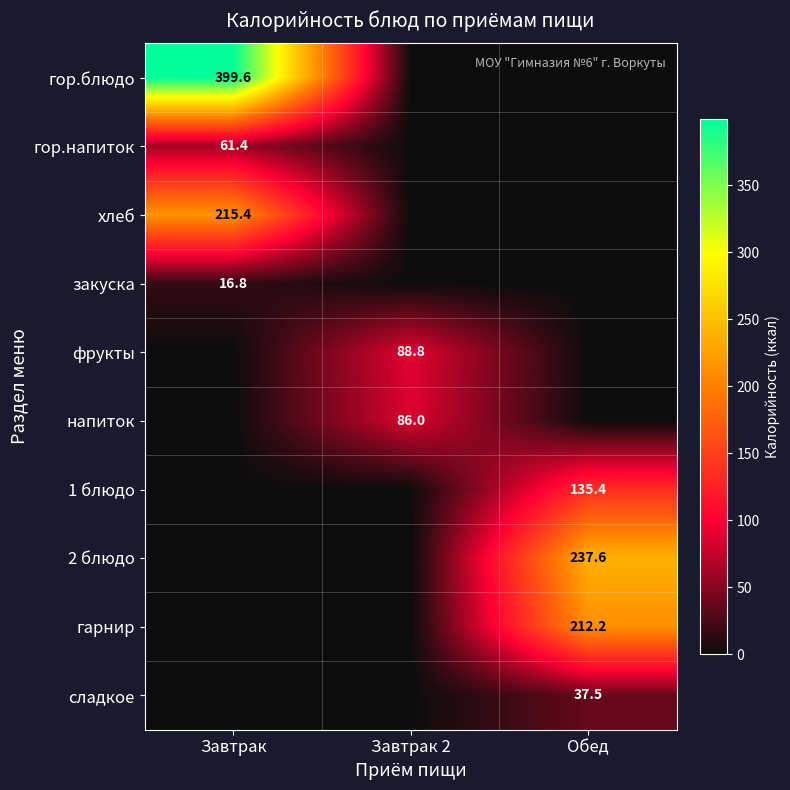

What is the greatest value displayed?

399.6